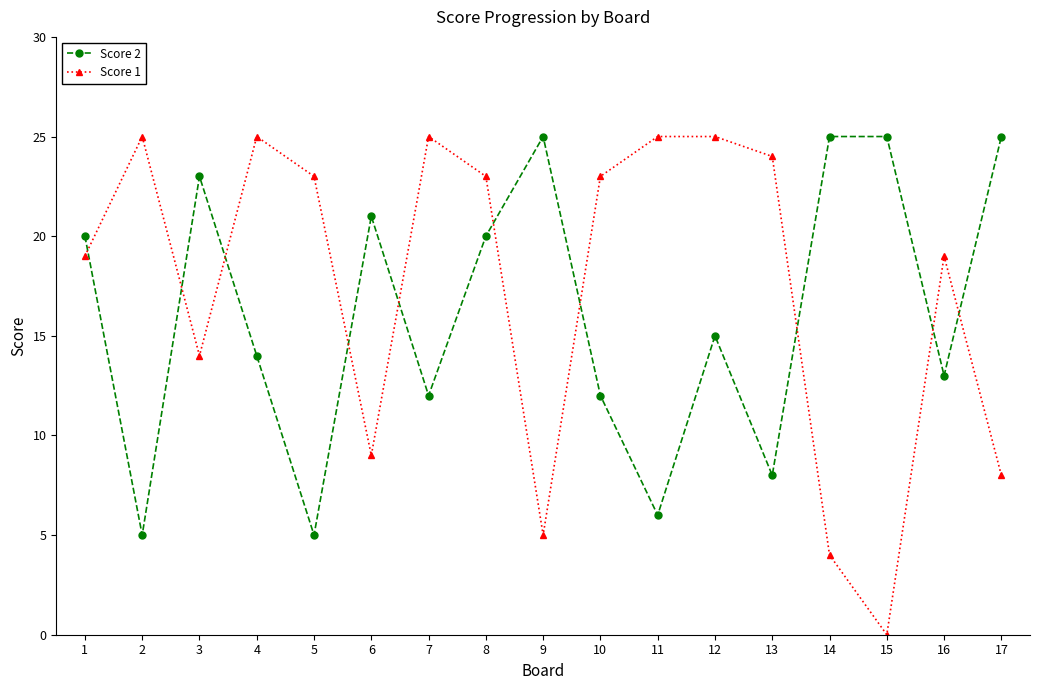

What is the difference between the second highest and second lowest values in the Score 1 series?

21